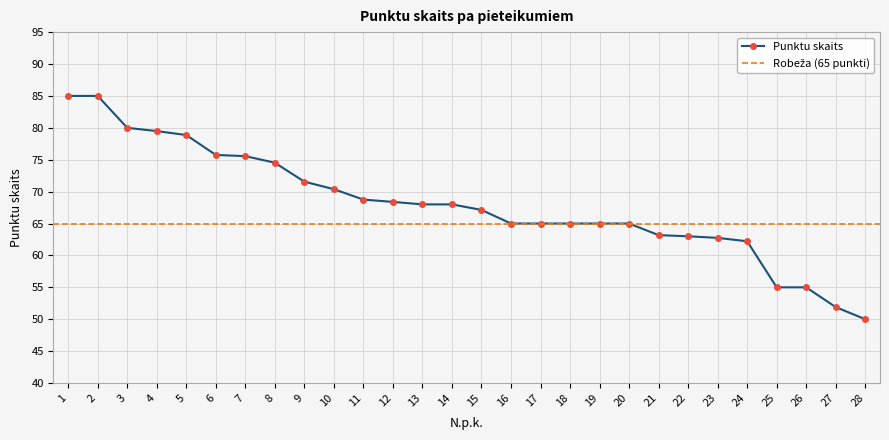

Rank the categories by value from lowest to highest.

28, 27, 25, 26, 24, 23, 22, 21, 16, 17, 18, 19, 20, 15, 13, 14, 12, 11, 10, 9, 8, 7, 6, 5, 4, 3, 1, 2